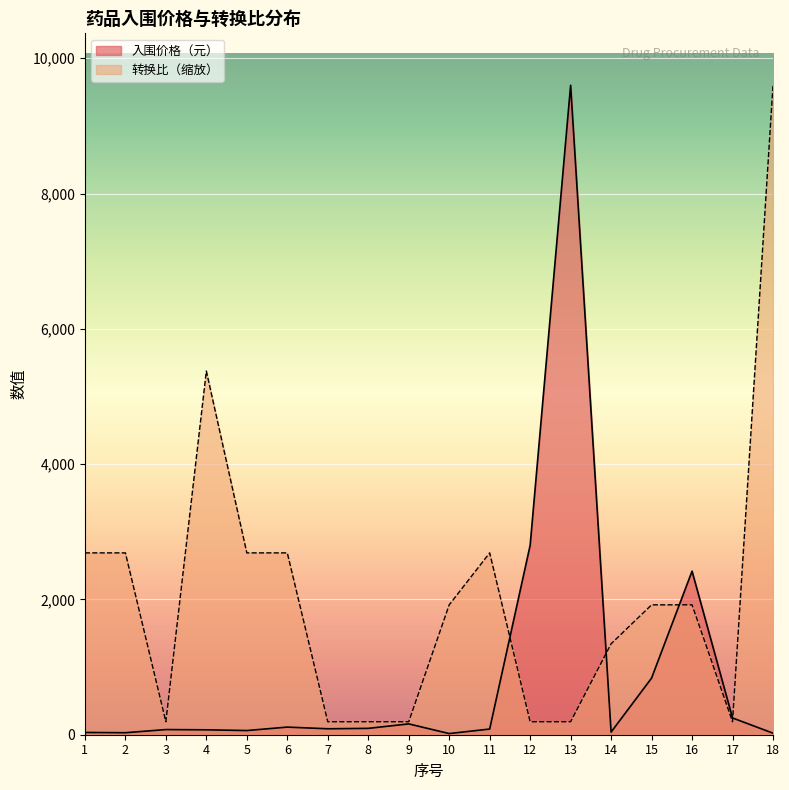

Reading right to left, what are all the values shown in this chart?

入围价格（元）: 18=22.8	17=248.0	16=2418.0	15=837.0	14=38.8	13=9600.0	12=2800.0	11=83.9	10=17.0	9=160.0	8=94.0	7=88.0	6=112.6	5=61.7	4=72.6	3=76.2	2=29.4	1=33.4
转换比: 18=9600.0	17=192.0	16=1920.0	15=1920.0	14=1344.0	13=192.0	12=192.0	11=2688.0	10=1920.0	9=192.0	8=192.0	7=192.0	6=2688.0	5=2688.0	4=5376.0	3=192.0	2=2688.0	1=2688.0